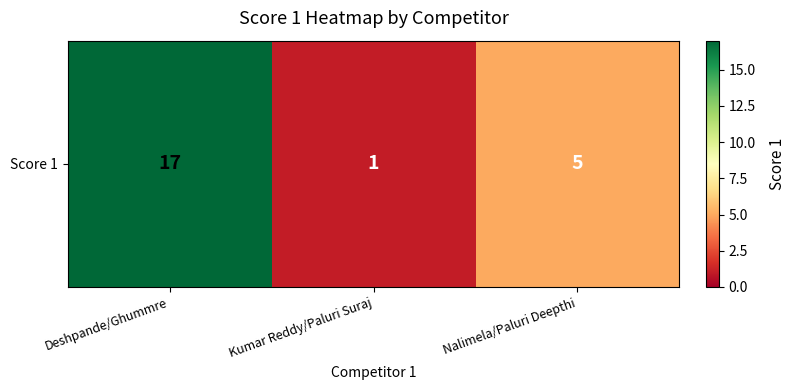

Between Nalimela/Paluri Deepthi and Deshpande/Ghummre, which is larger?

Deshpande/Ghummre